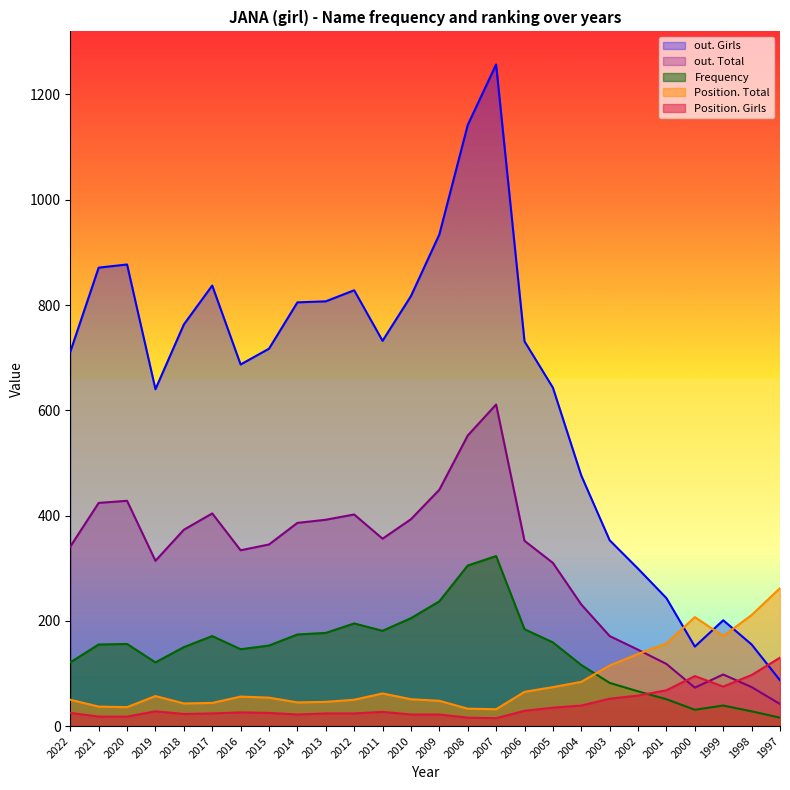

Which series has the largest total across all categories?

out. Girls